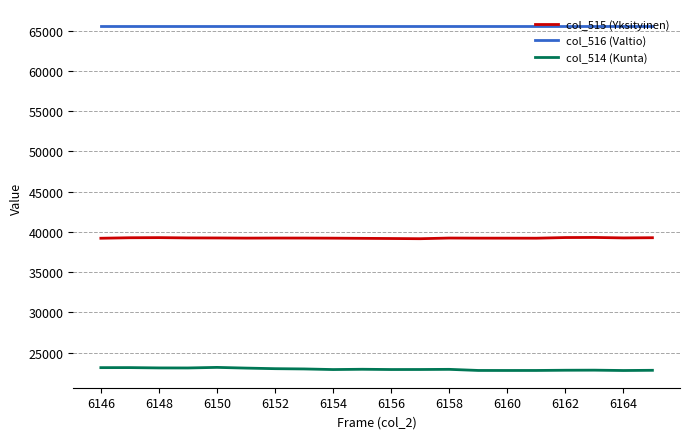

True or false: col_516 (Valtio) and col_514 (Kunta) cross at least once.

False